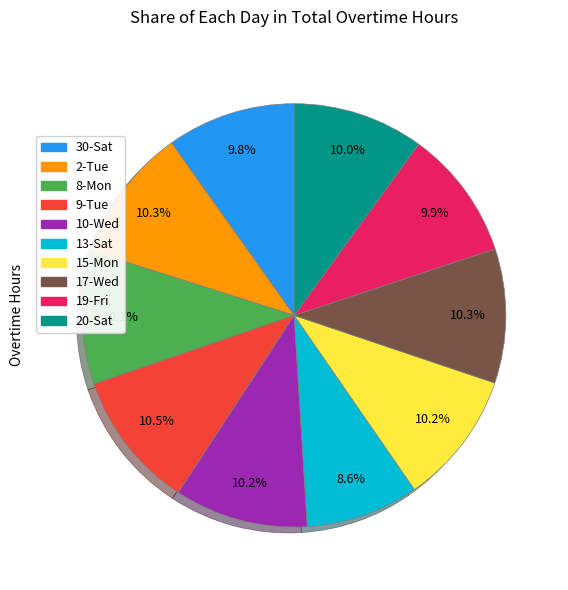

How many slices are in this pie chart?

10